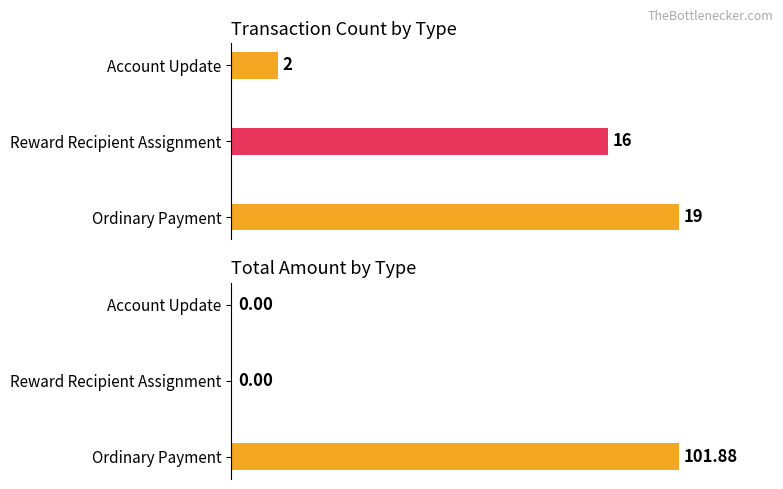

Is the value of Total Amount at Ordinary Payment greater than the value of Count at Ordinary Payment?

Yes